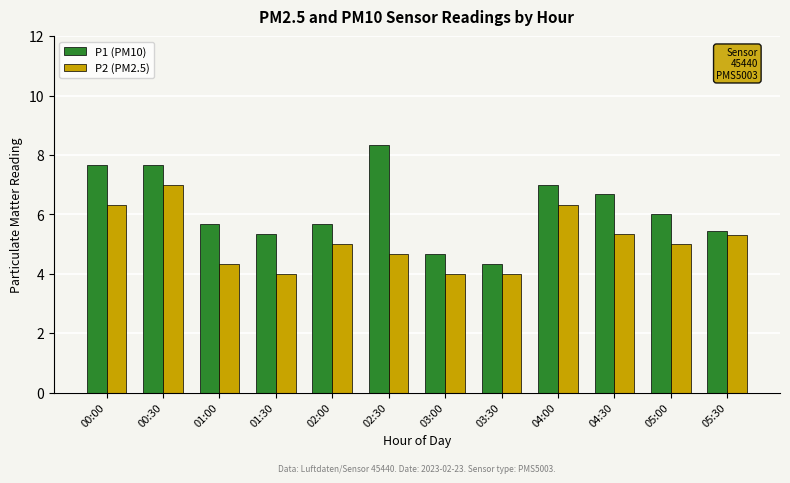

Count the P2 (PM2.5) values in the range 4 to 6.

9